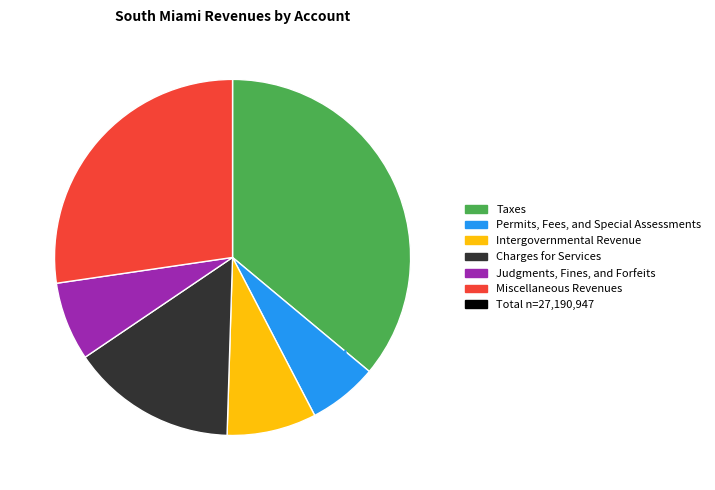

Does any single category account for the majority?

No